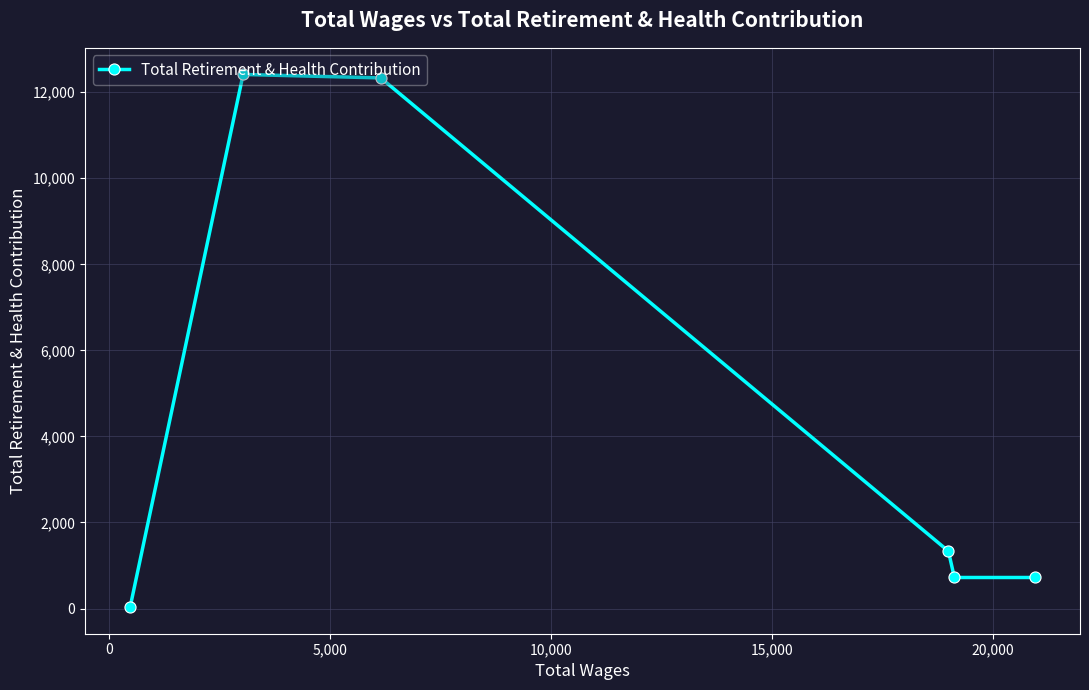

What is the maximum value shown in the chart?

12413